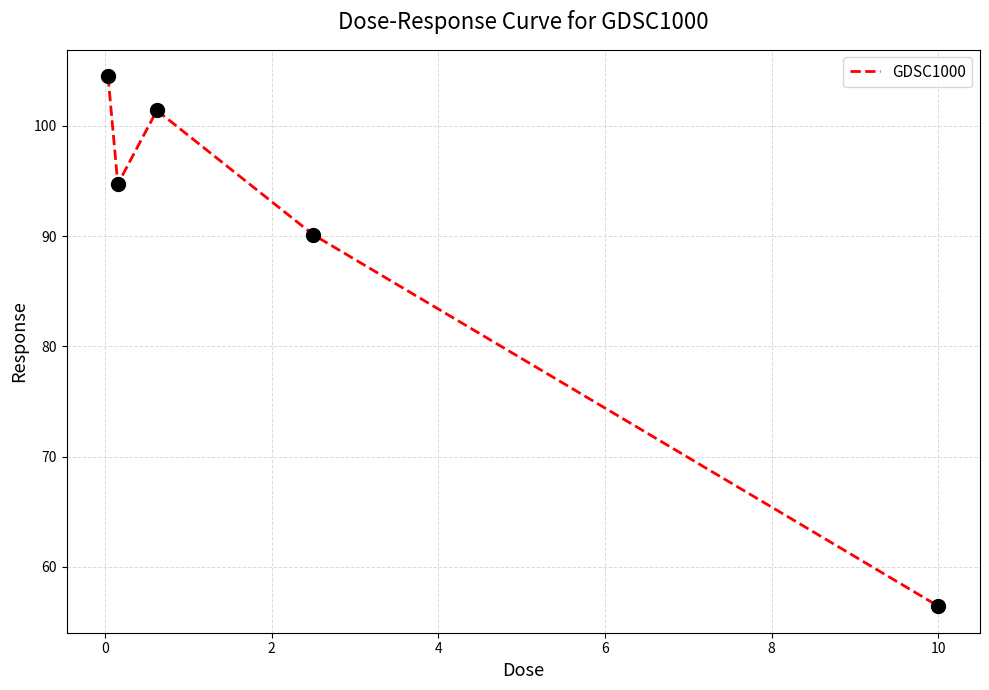

What is the average value?

89.4